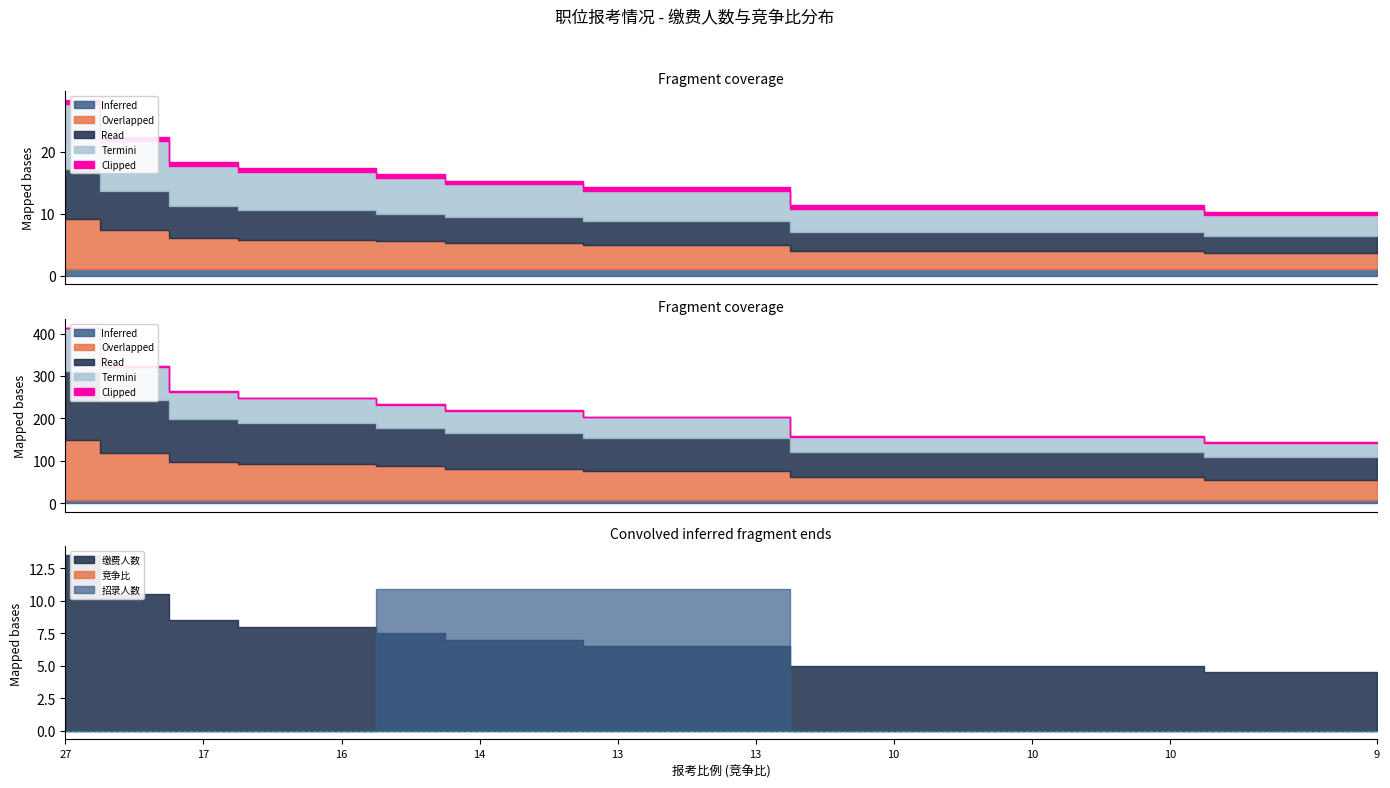

Which label corresponds to the largest value in the chart?

27